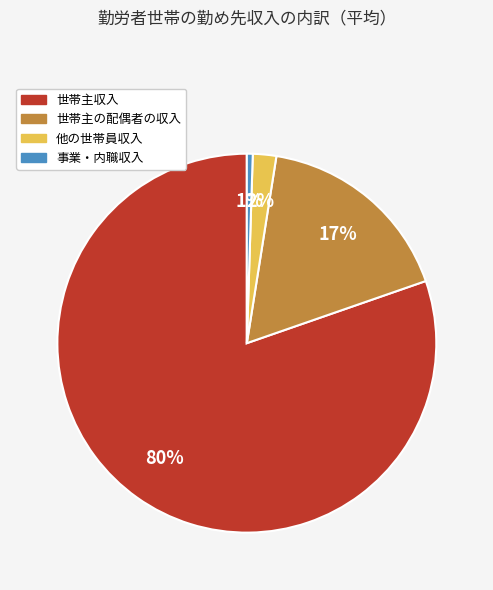

To the nearest percent, what portion does 事業・内職収入 represent?

1%